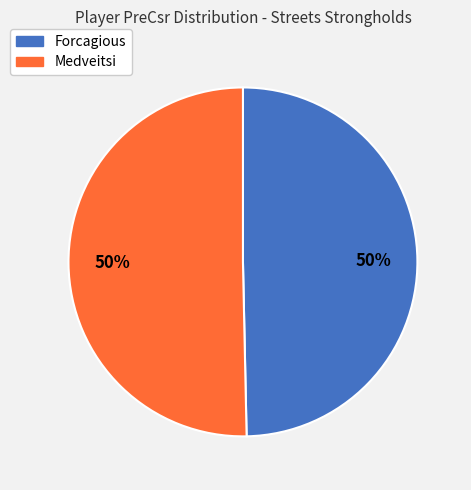

True or false: Medveitsi accounts for 50% of the total.

True